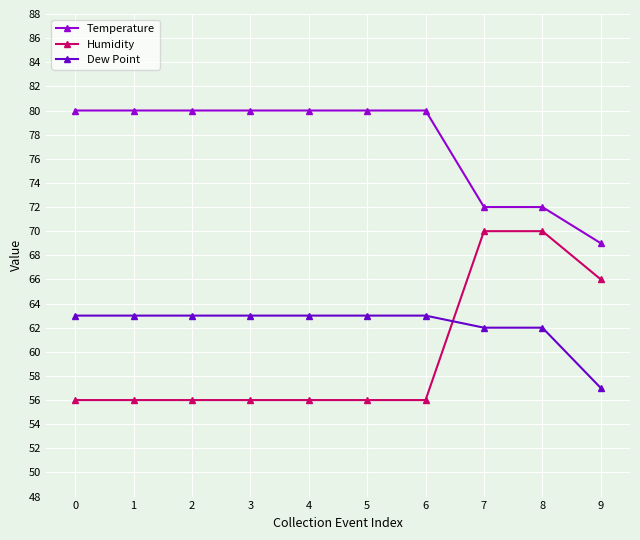

At which label does Dew Point reach its minimum?

9